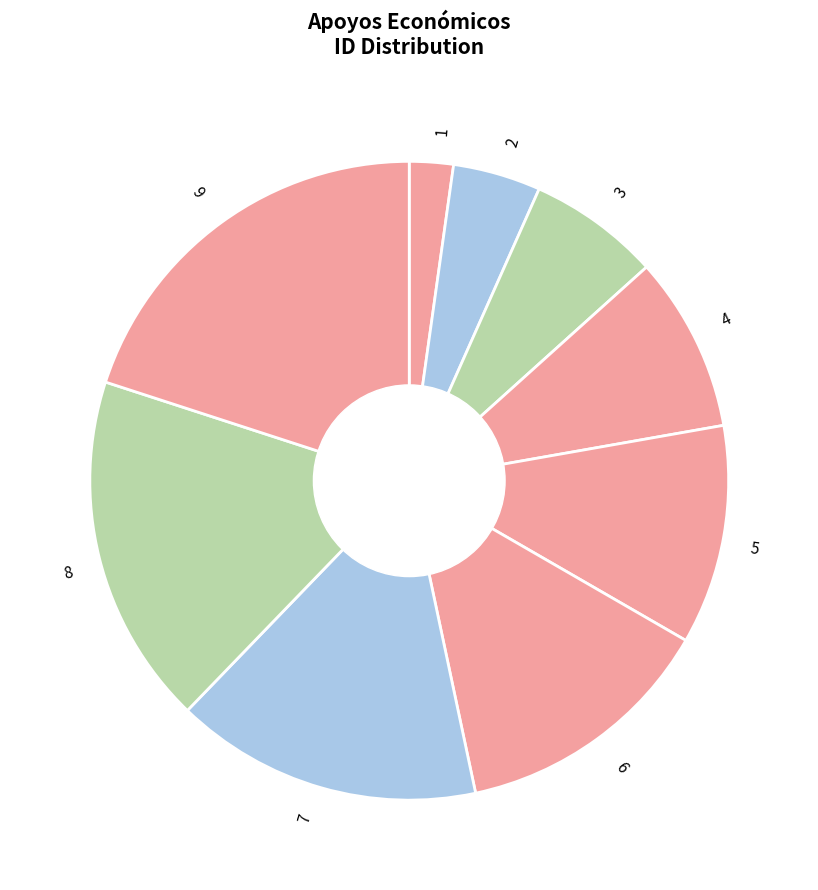

What is the smallest slice in the pie chart?

1